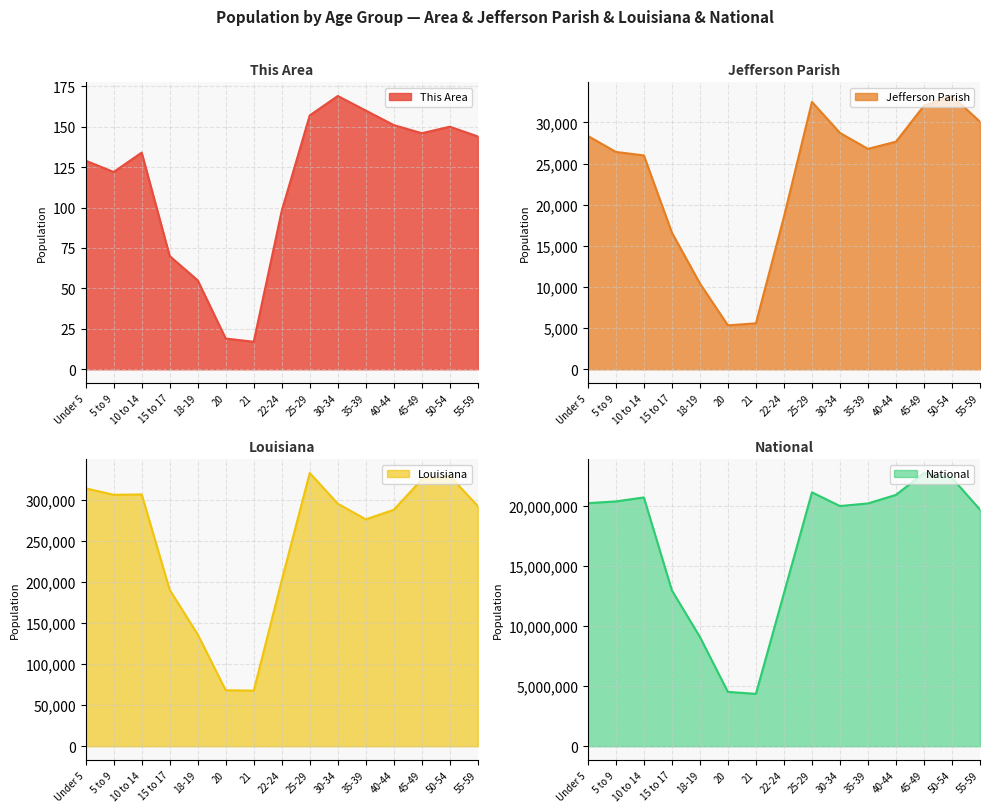

At which label is National closest to 13531442?

15 to 17